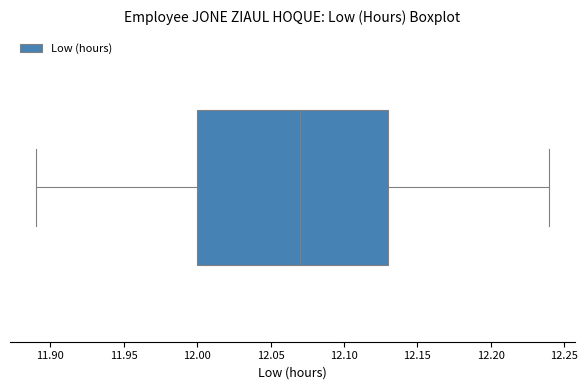

Where does the left whisker of the box end on the x-axis? The values are not printed on the chart, so give them approximately, as read against the axis.

11.89